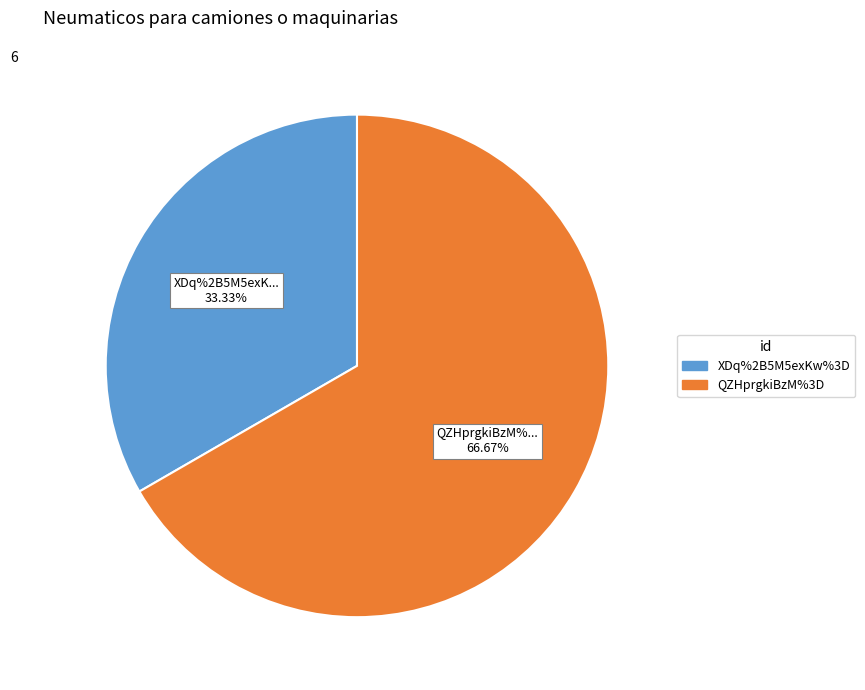

What is the largest slice in the pie chart?

QZHprgkiBzM%3D